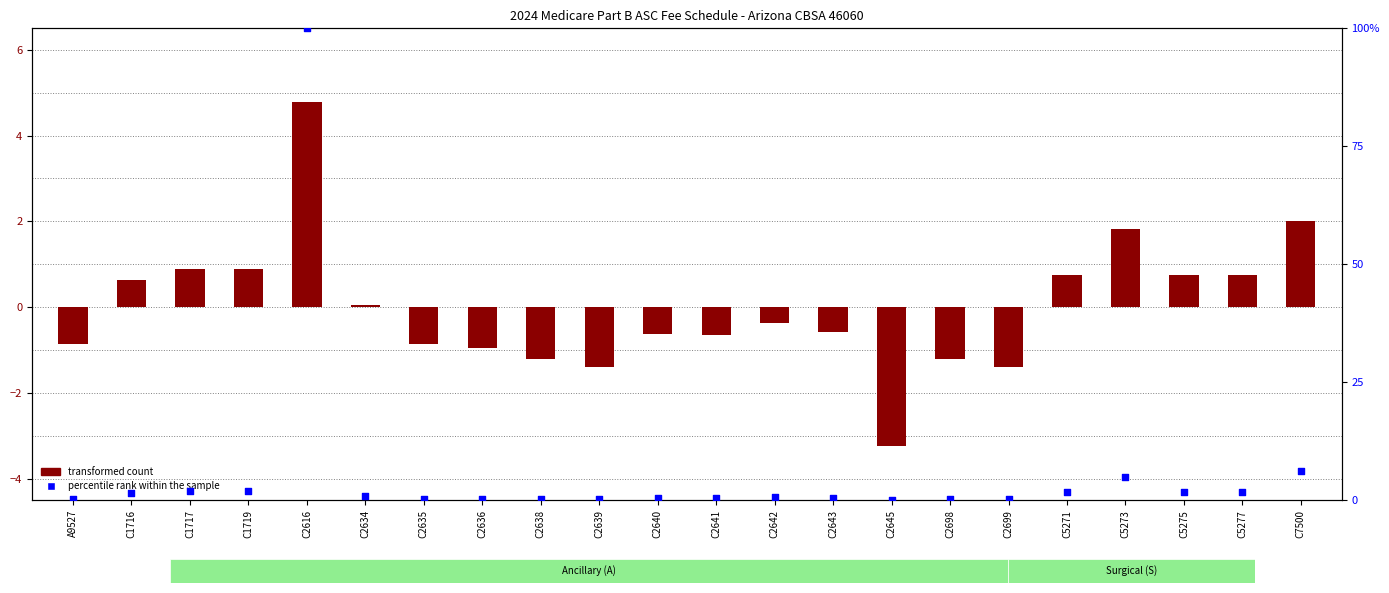

At how many categories does at least one series exceed 47?

1